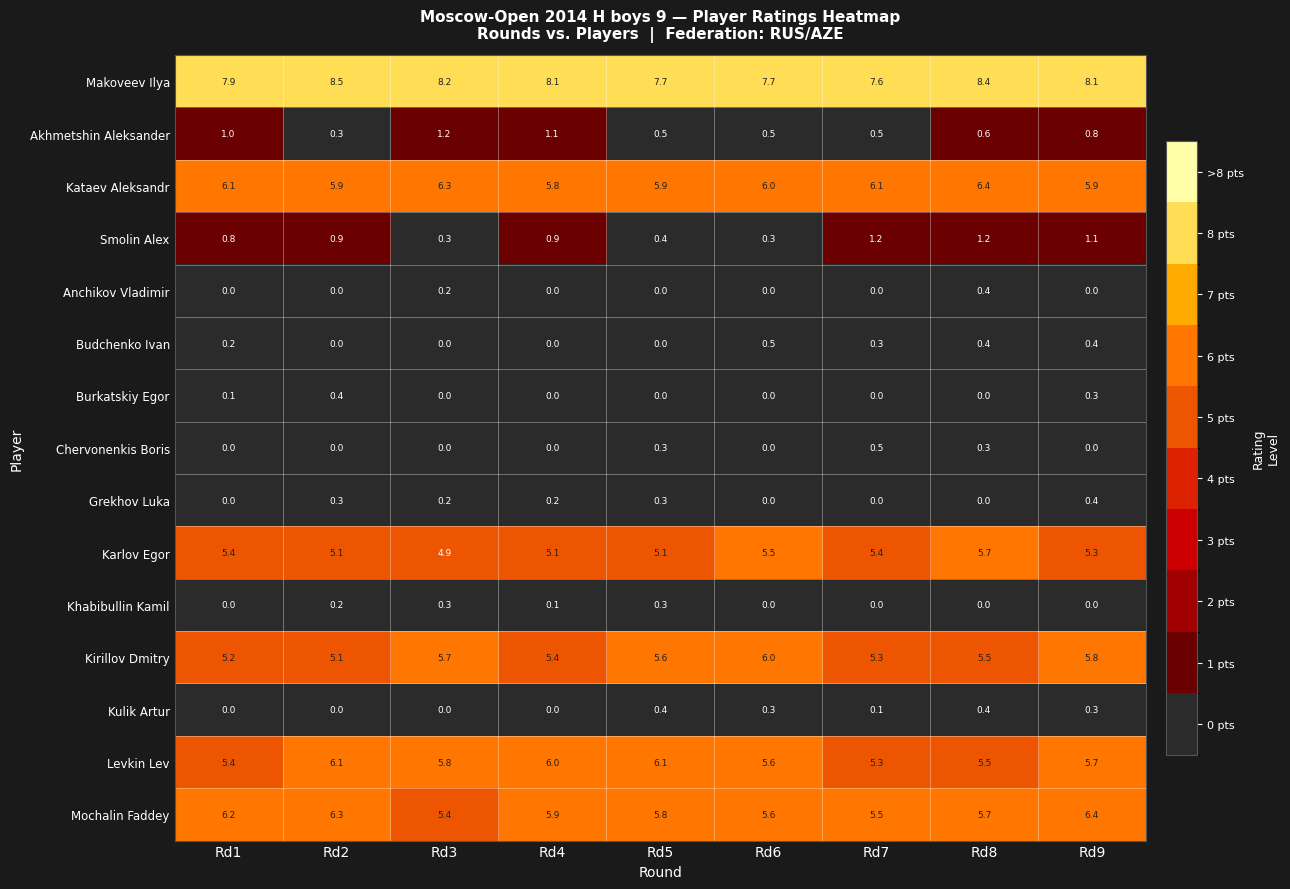

What is the difference between the second highest and second lowest values in the Karlov Egor series?

0.4